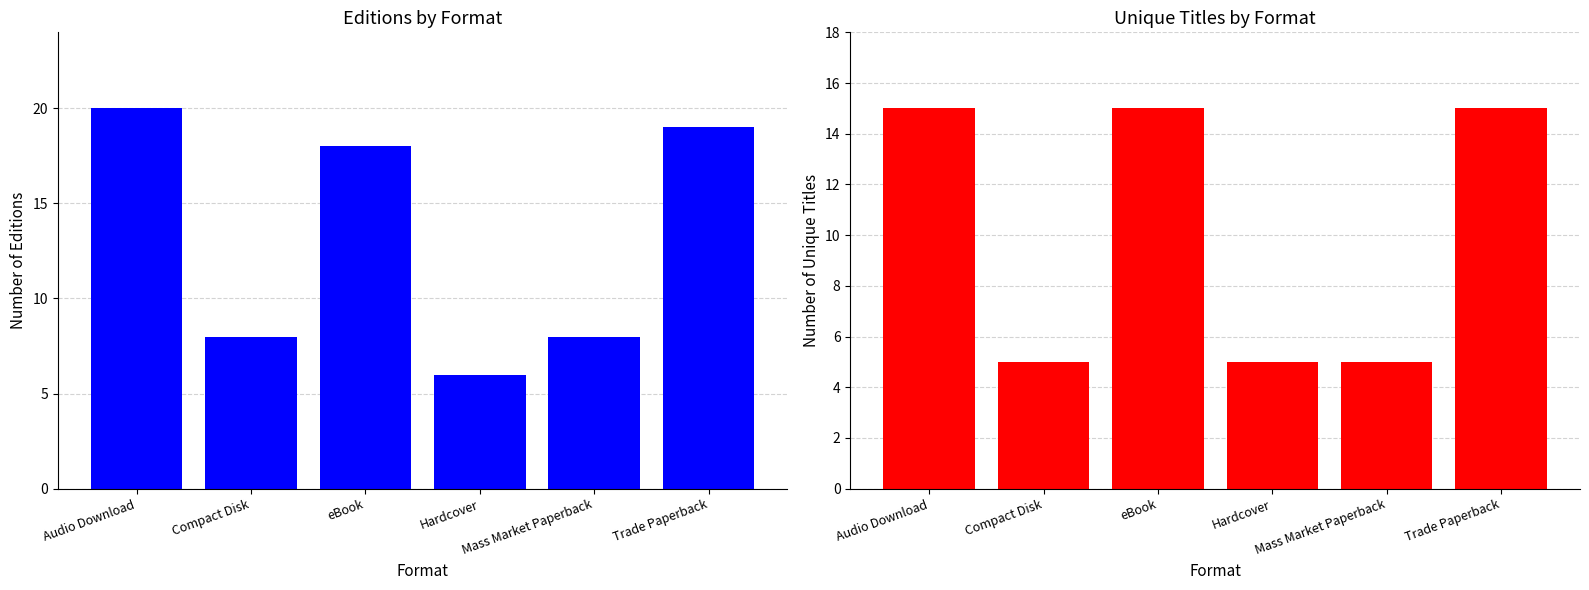

Which series has the largest total across all categories?

Total Editions